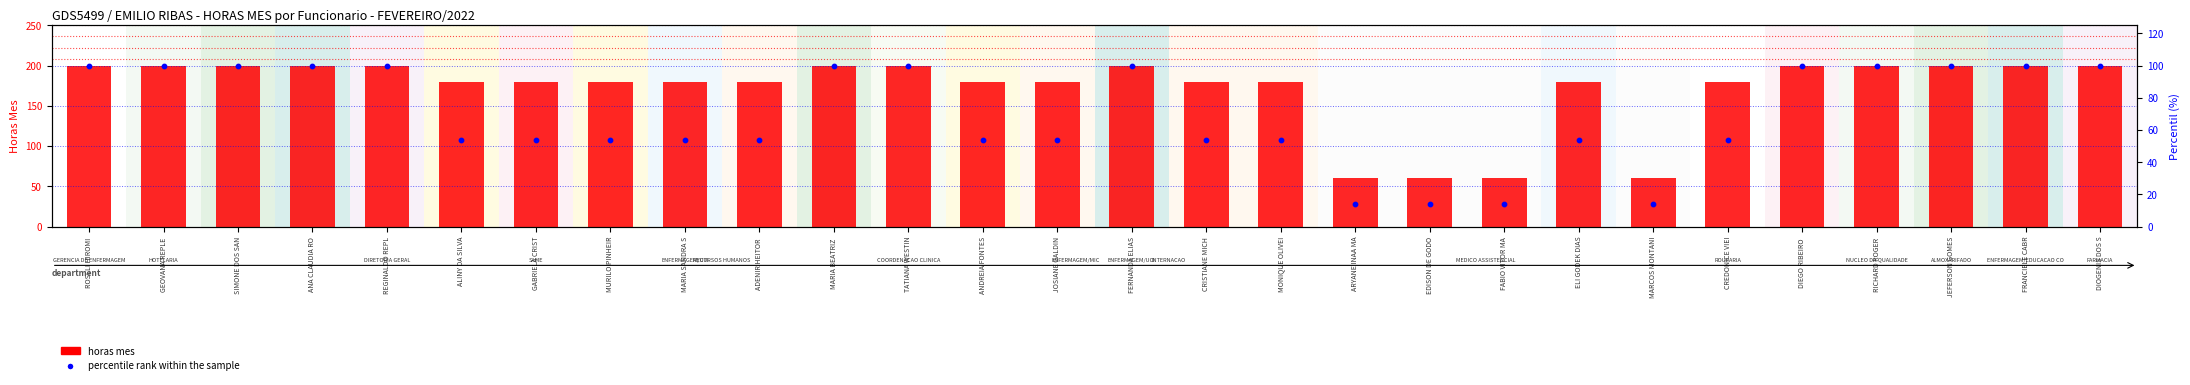

Which series contains the lowest Y value?

percentile rank within the sample